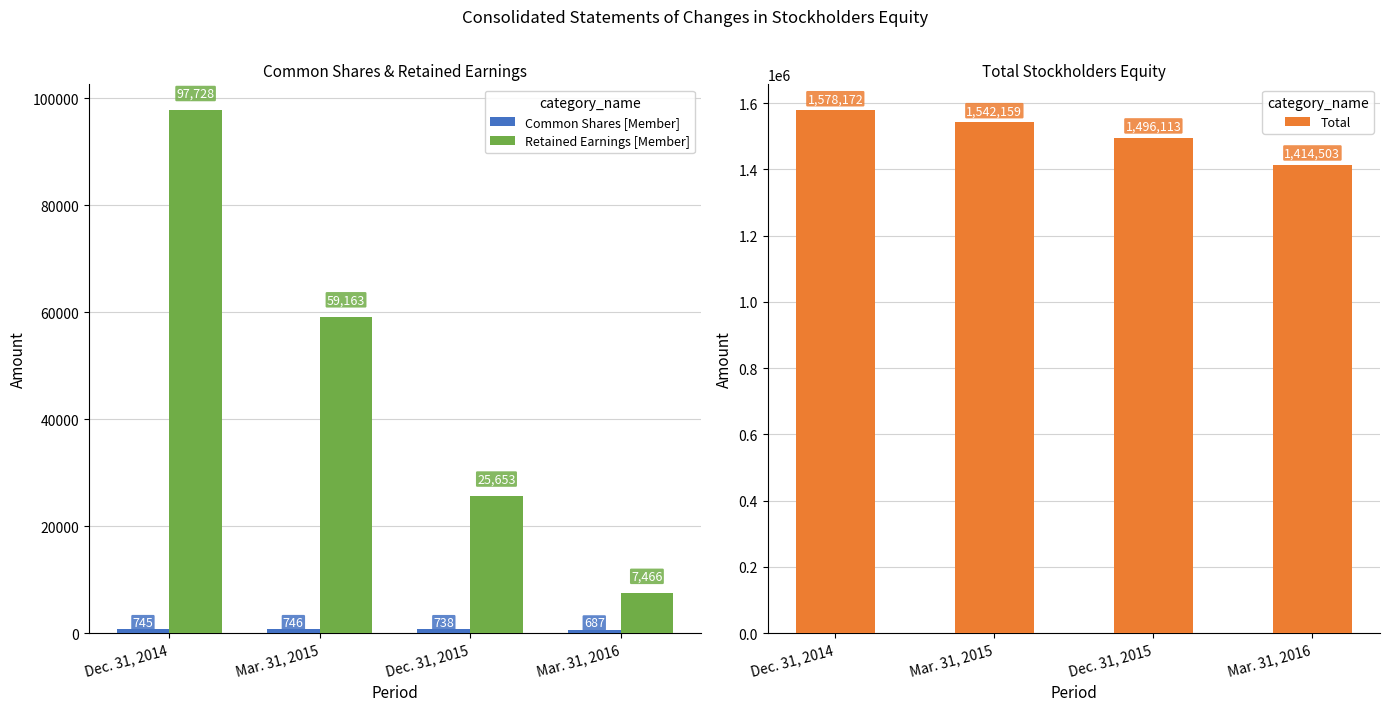

At which label does Common Shares [Member] reach its minimum?

Mar. 31, 2016